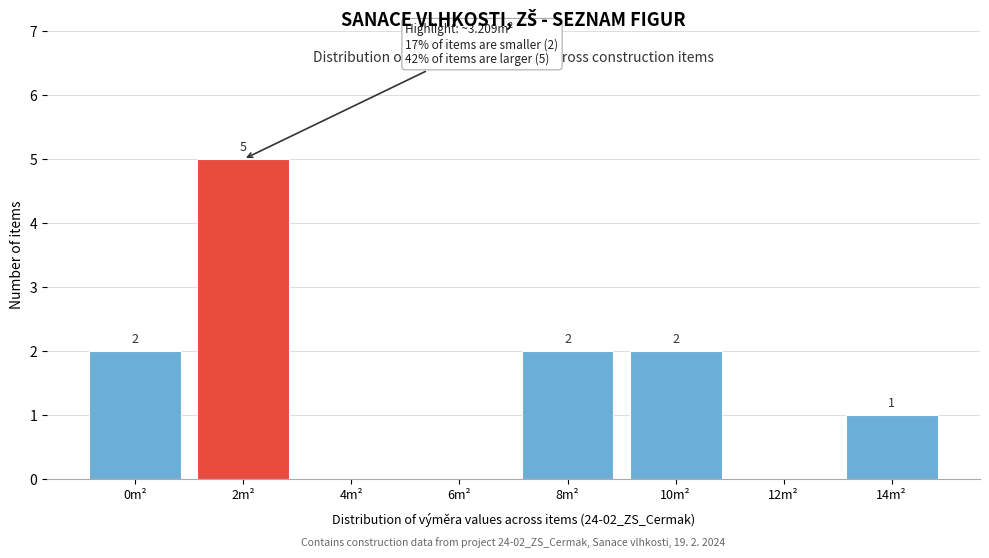

Reading right to left, transcribe all the data shown in this chart.

14m²=1	12m²=0	10m²=2	8m²=2	6m²=0	4m²=0	2m²=5	0m²=2